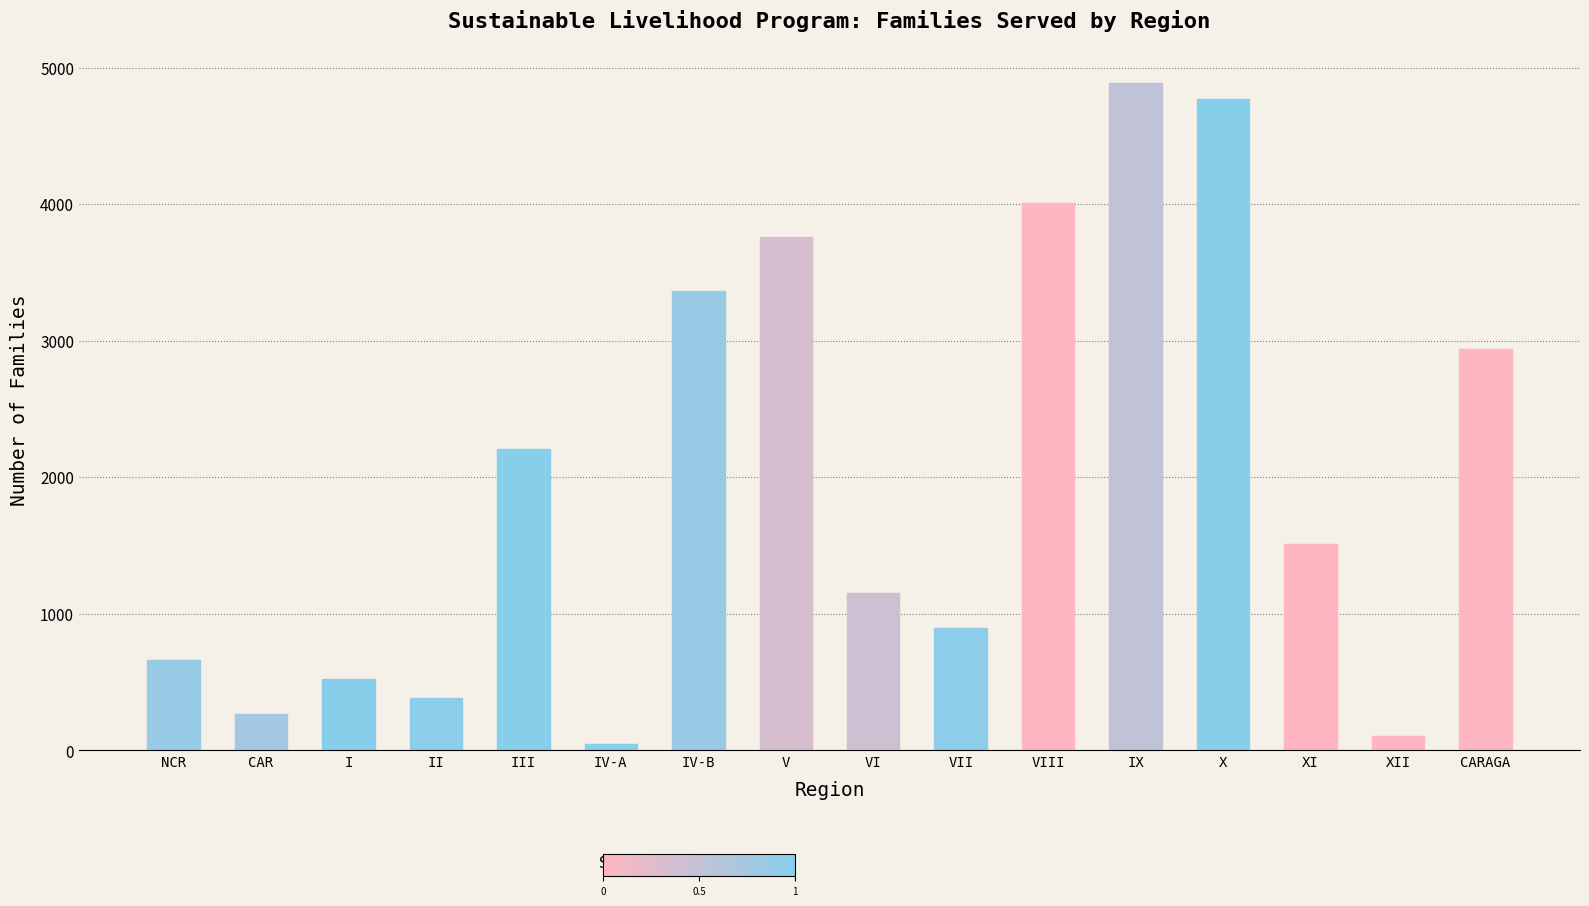

What is the sum of the values at II and CARAGA?

3322